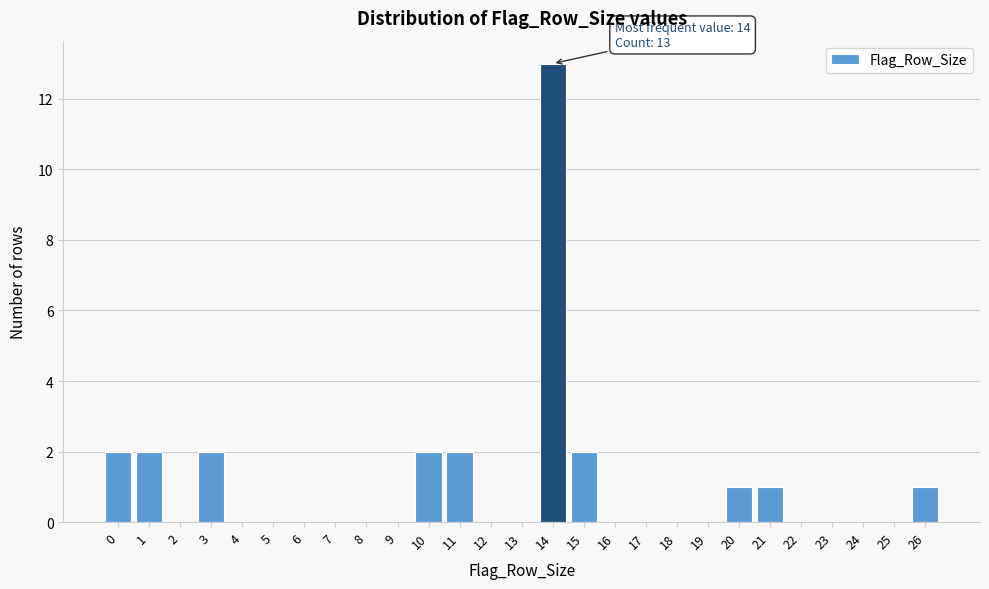

Over which range of the x-axis is the bar tallest?

13.5 to 14.5